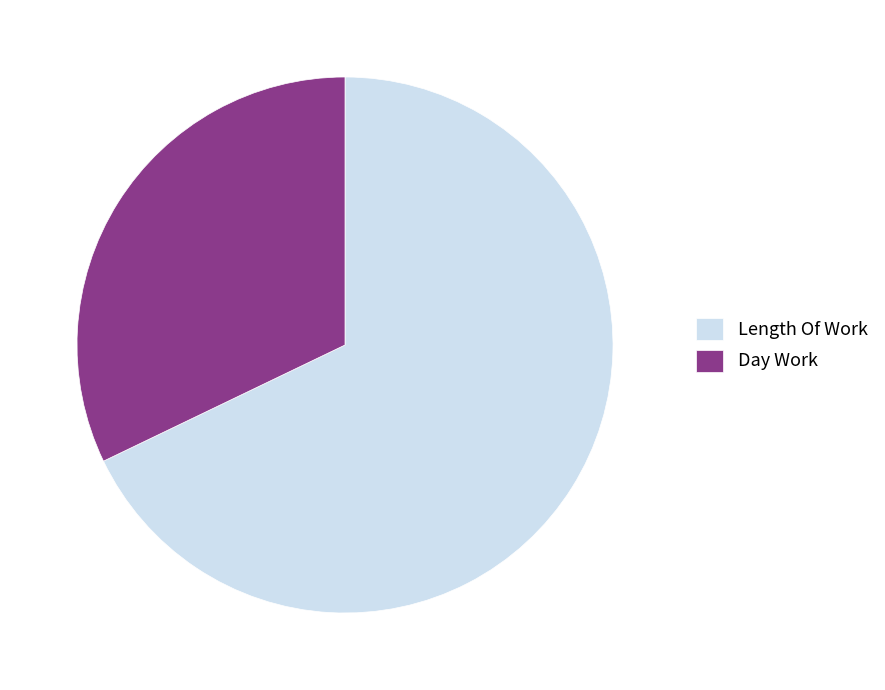

Which category has the biggest portion of the pie?

Length Of Work